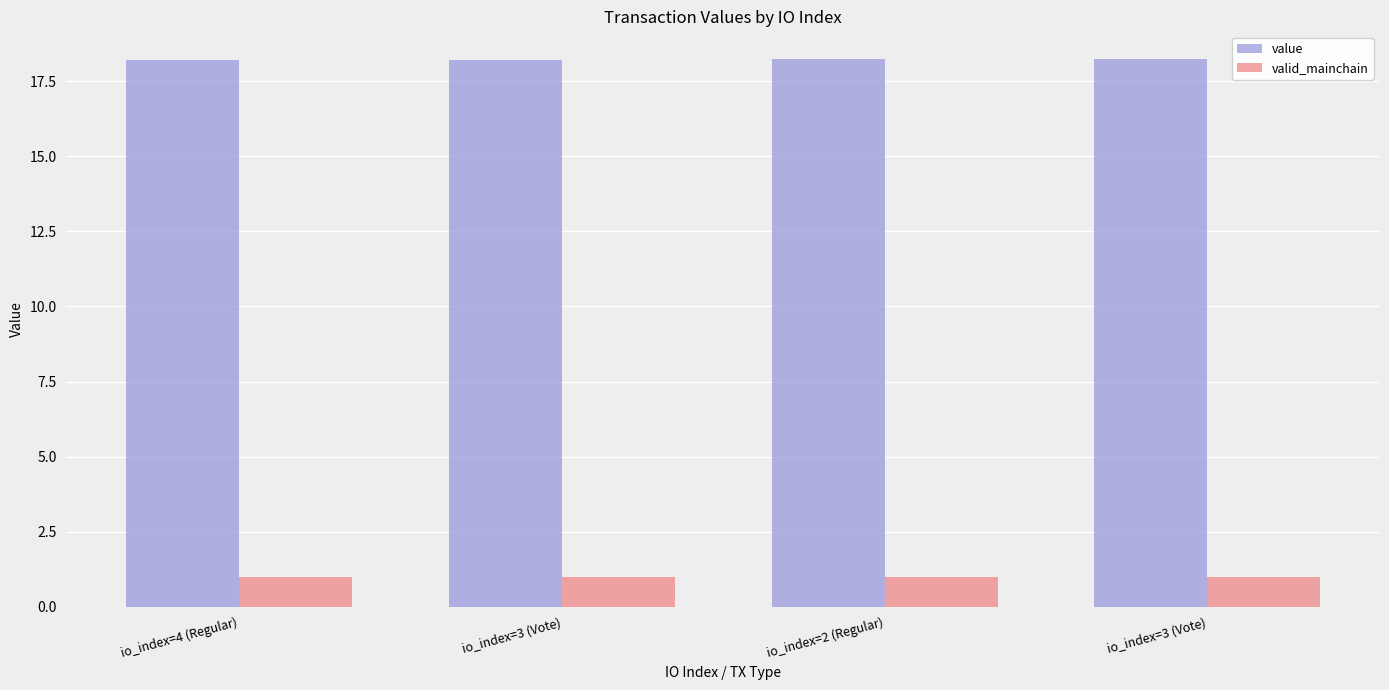

At io_index=4 (Regular), list the series in order from smallest to largest.

valid_mainchain, value